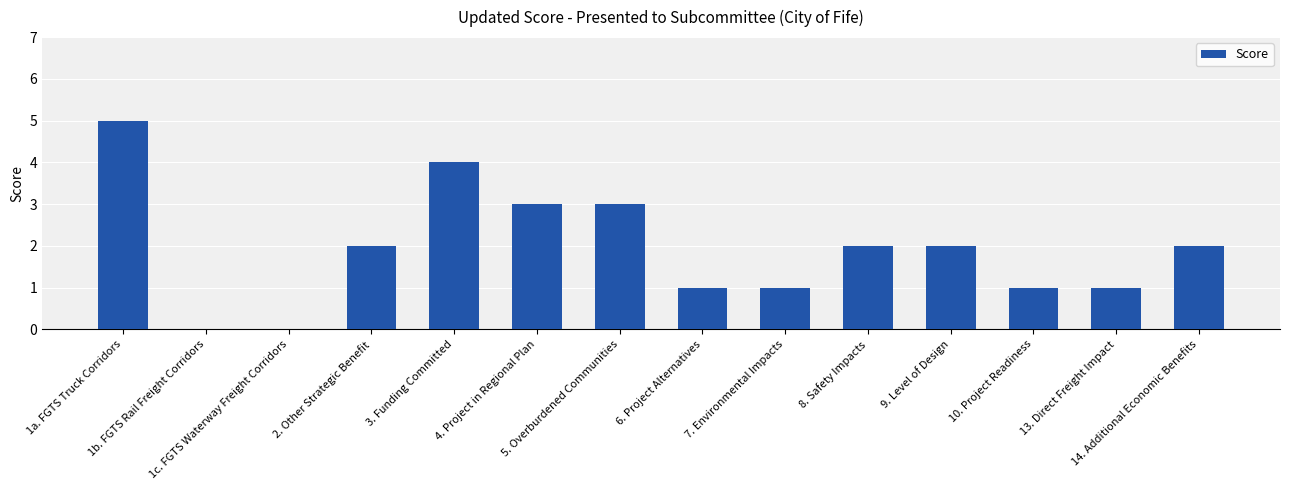

What is the maximum value shown in the chart?

5